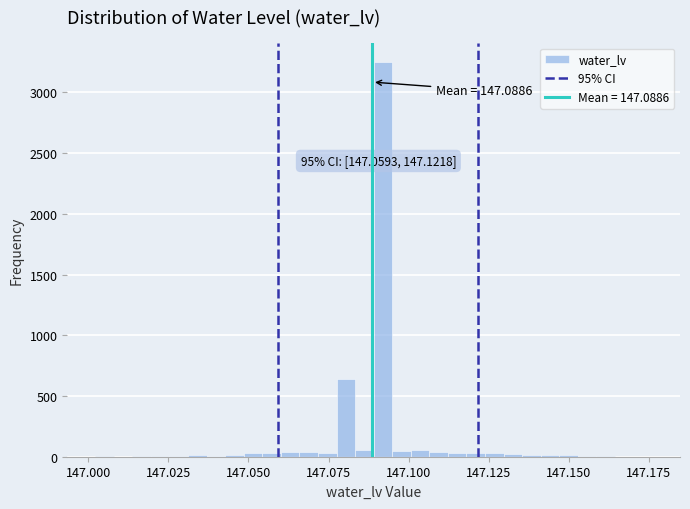

Around what value on the x-axis is the tallest bar? Give the approximate position of its centre, as read against the axis.

147.090